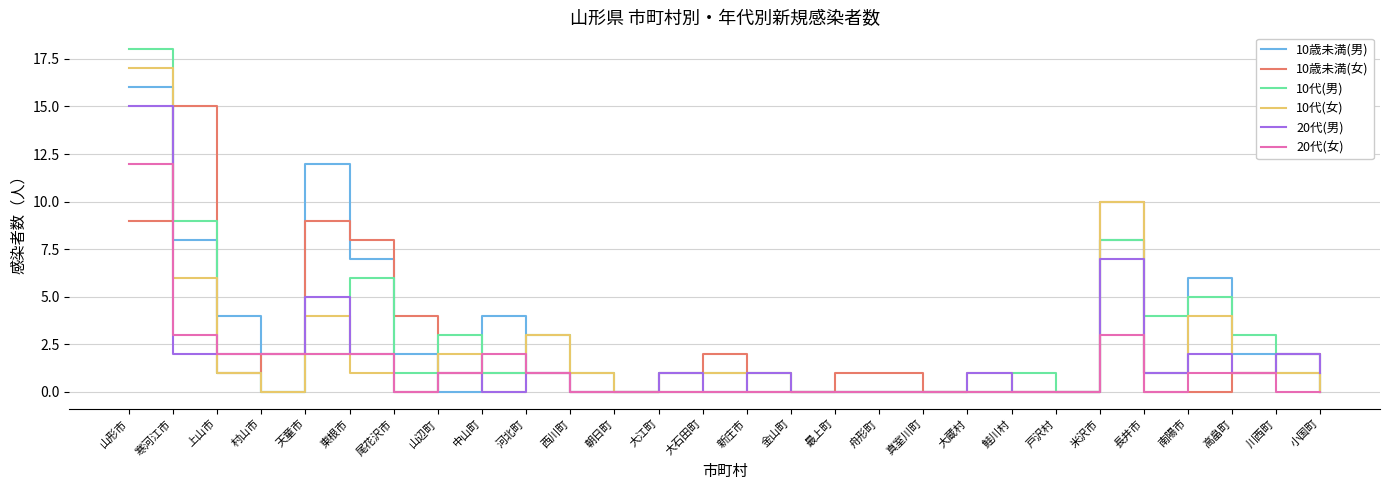

Which series has the widest spread of values?

10代(男)